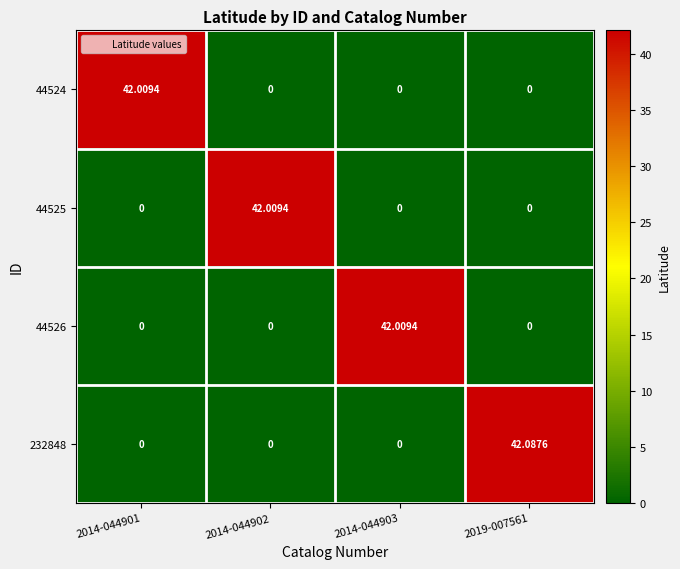

Is the value of 44525 at 2014-044902 greater than the value of 232848 at 2014-044903?

Yes